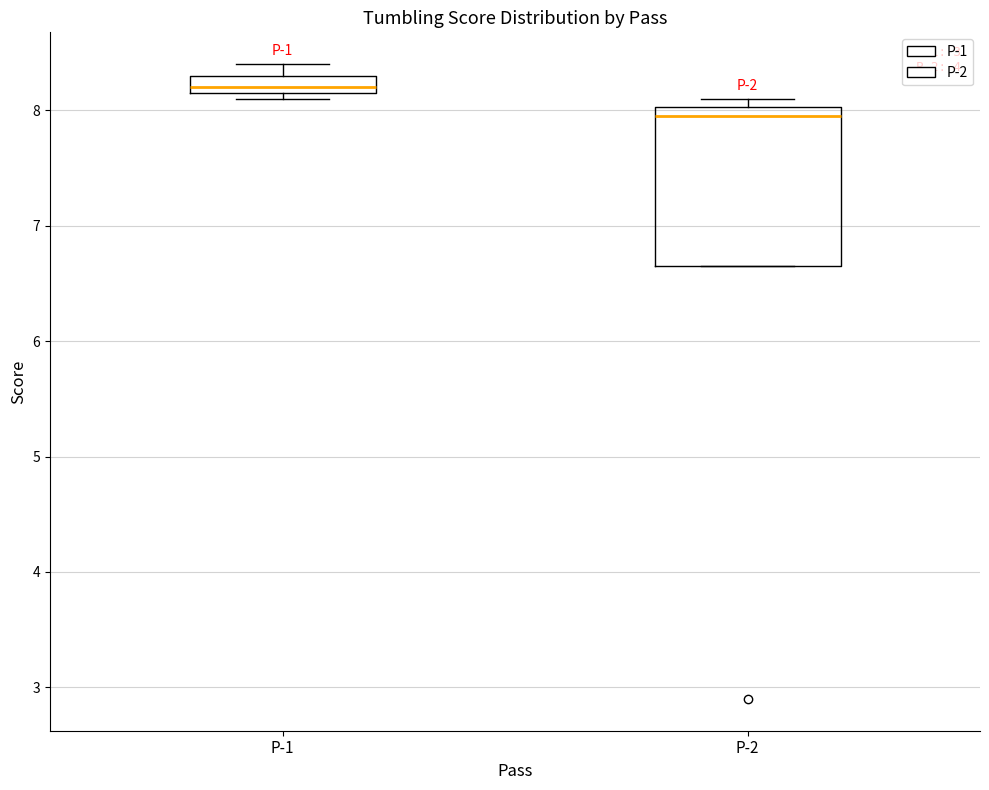

Which box is the tallest, from its lower edge to its upper edge?

P-2